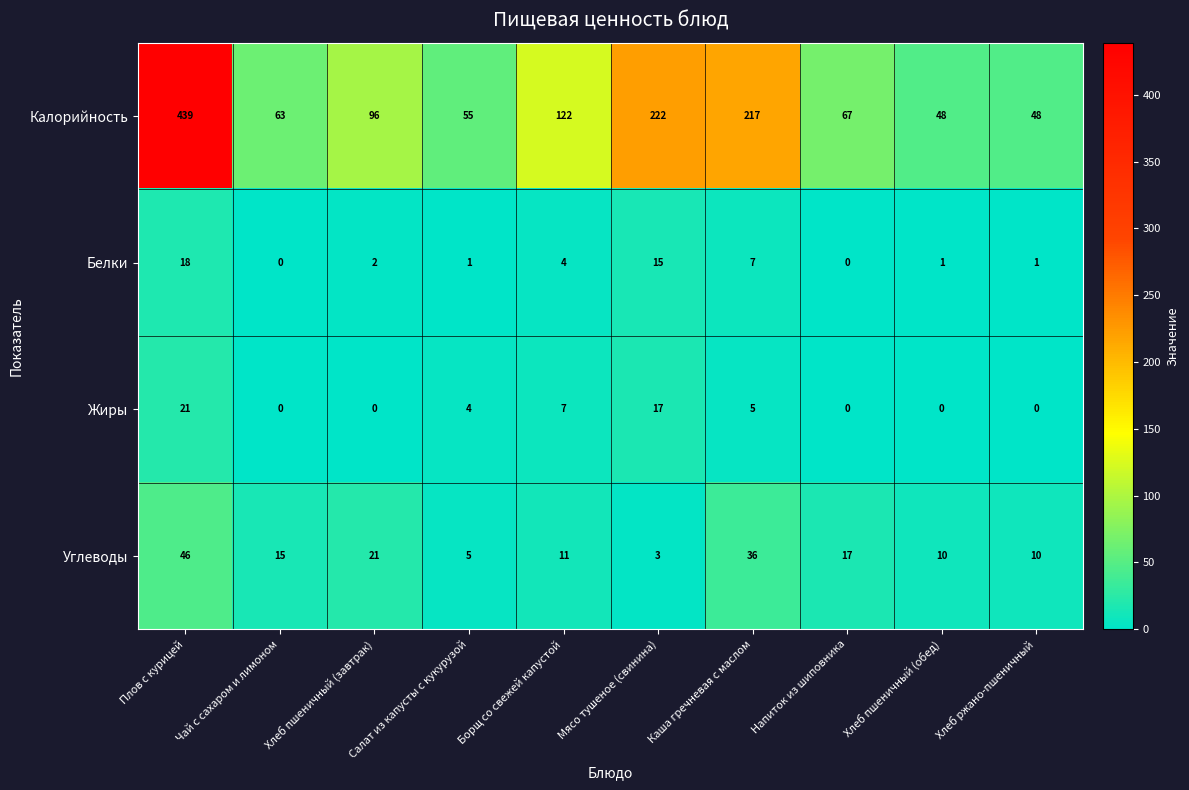

Count the number of data series in this chart.

4